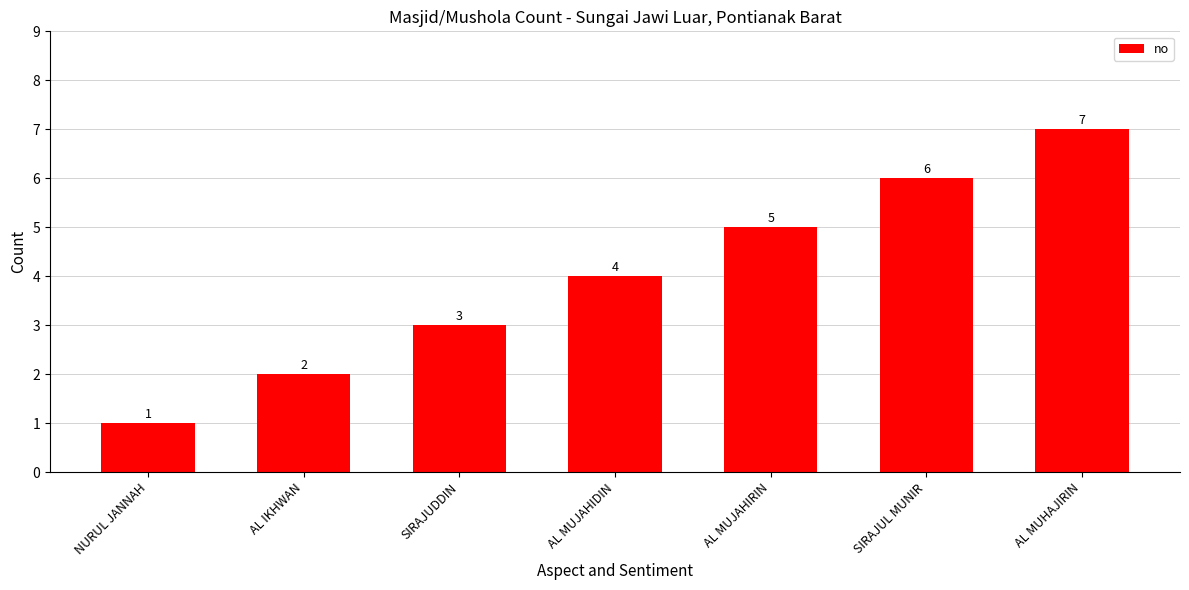

What is the average value?

4